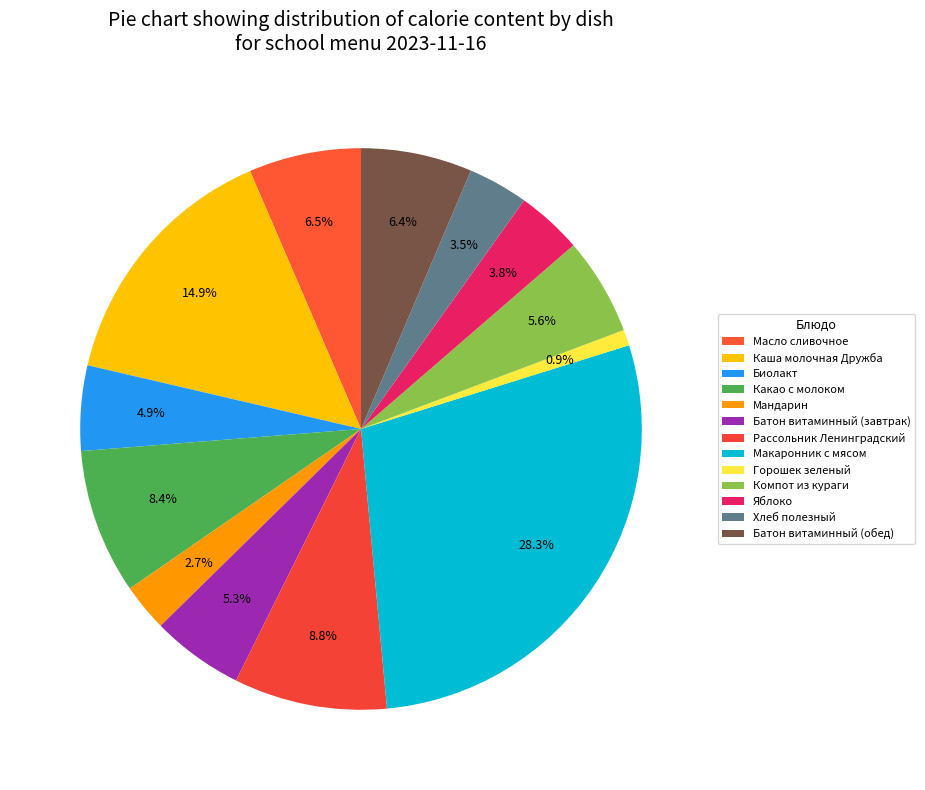

How many segments does this pie chart have?

13